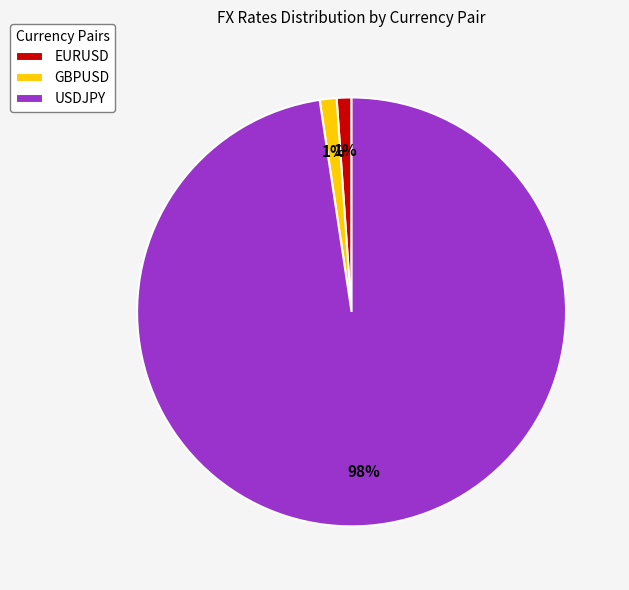

Combined, do EURUSD and GBPUSD account for over 50%?

No